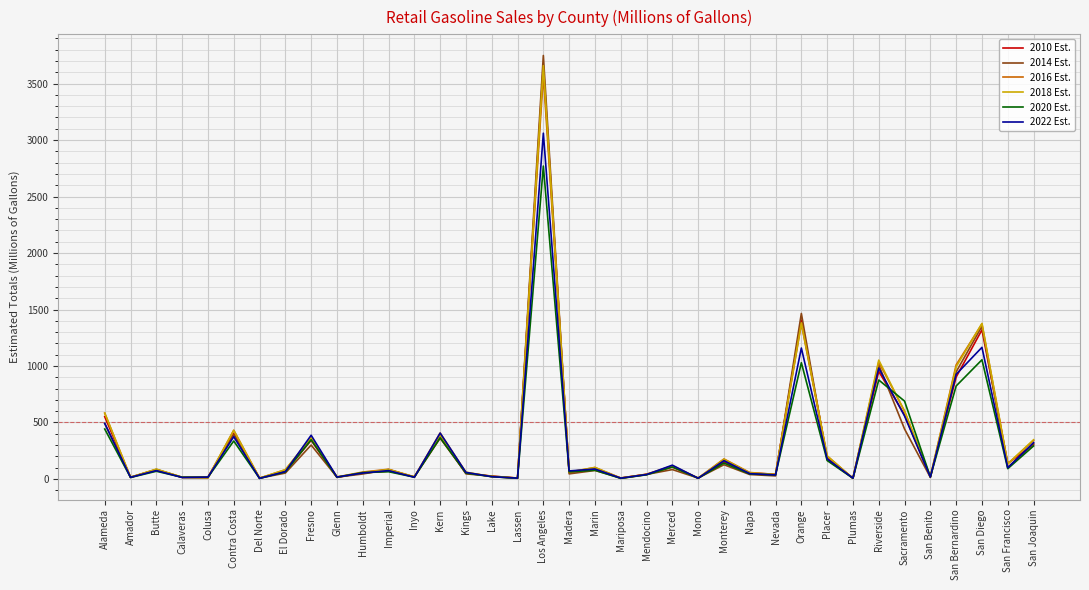

At which category is the sum across all series the highest?

Los Angeles